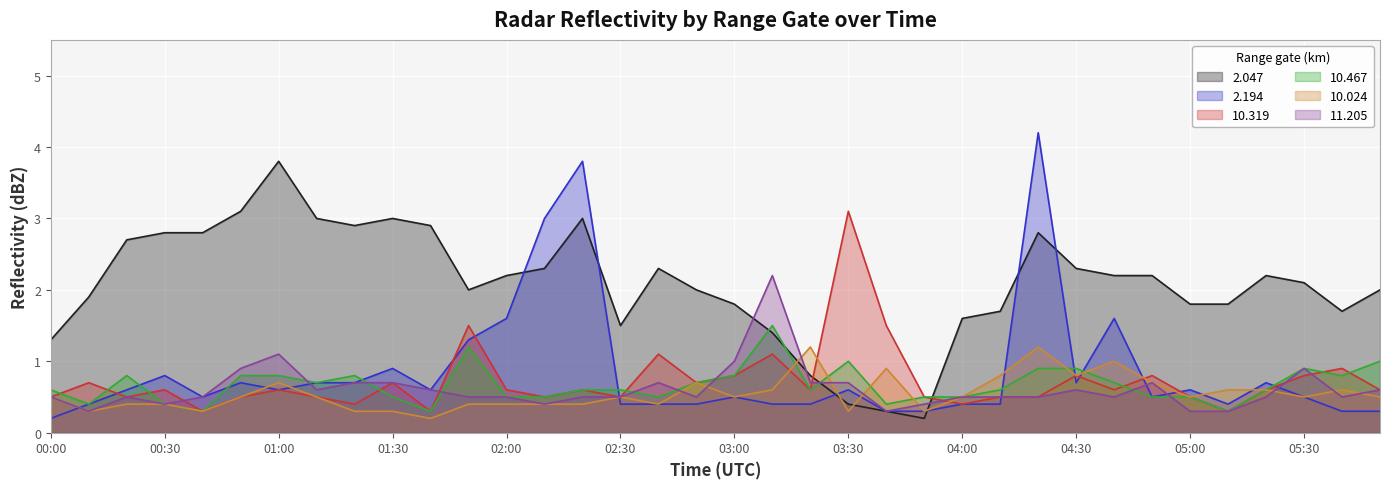

Between 05:00 and 05:30, which series saw the biggest shift?

11.205